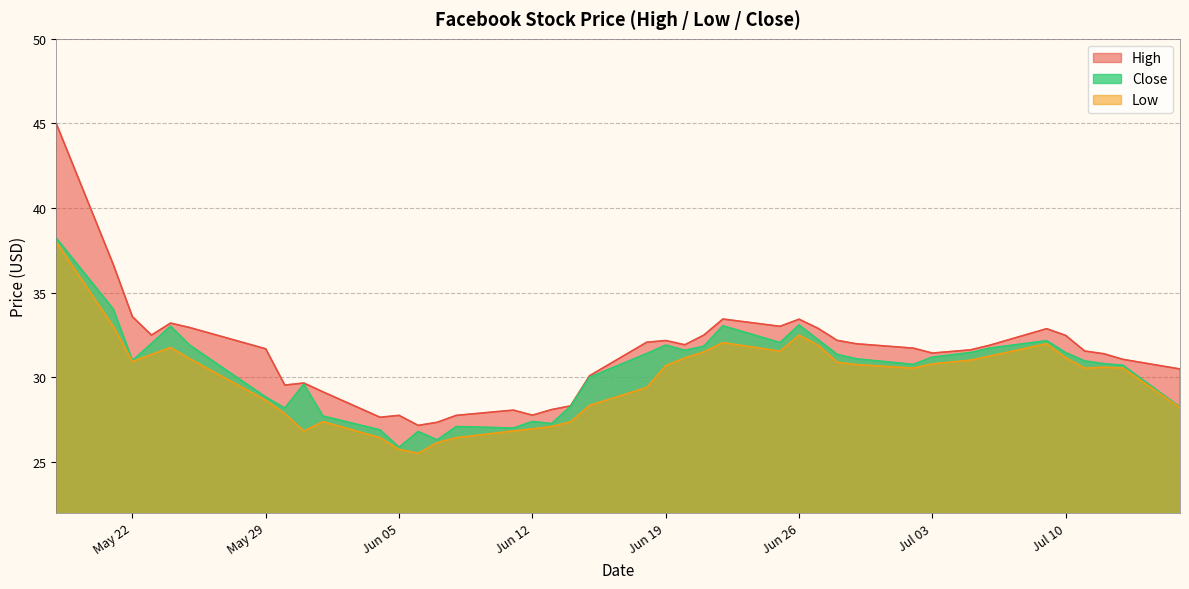

List the series in order of their overall mean, lowest first.

Low, Close, High